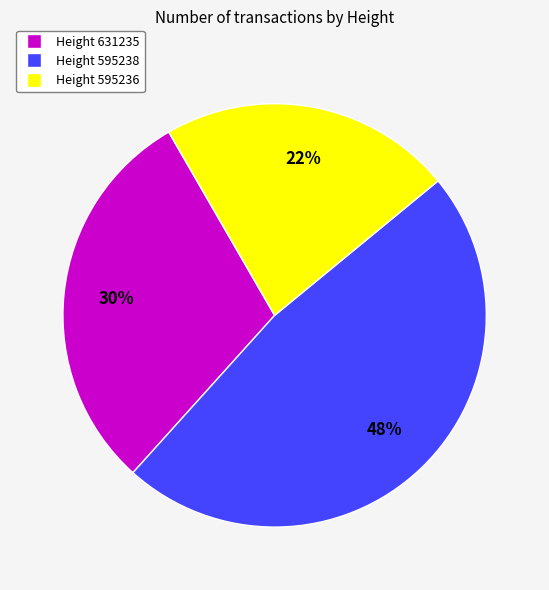

To the nearest percent, what is the average slice percentage?

33%